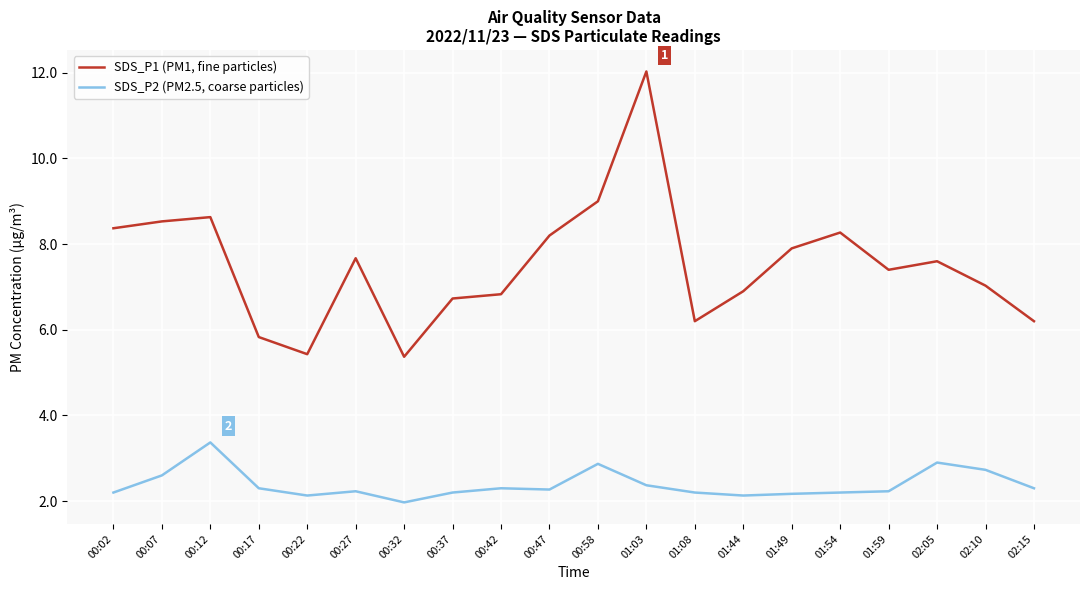

What is the difference between the maximum and minimum values in the SDS_P1 (PM1, fine particles) series?

6.7